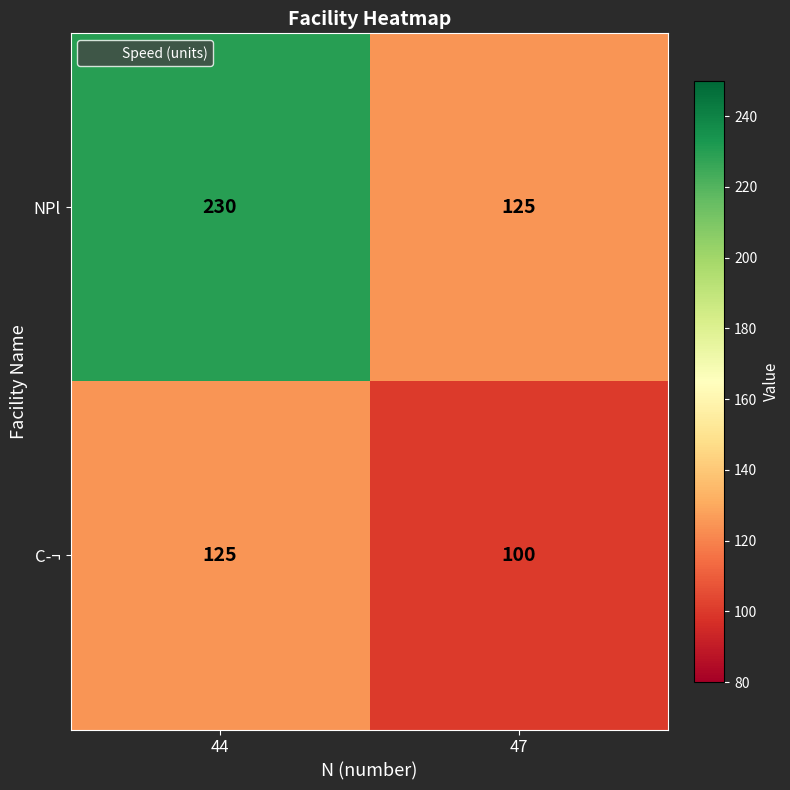

At 44, list the series in order from smallest to largest.

C­¬, NPl